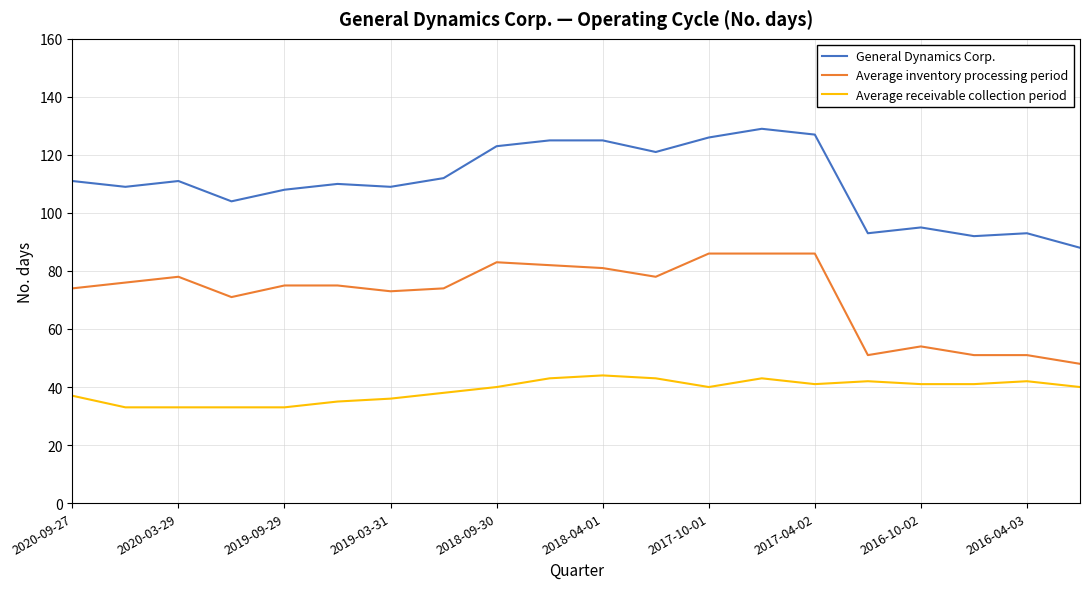

What is the smallest value displayed?

33